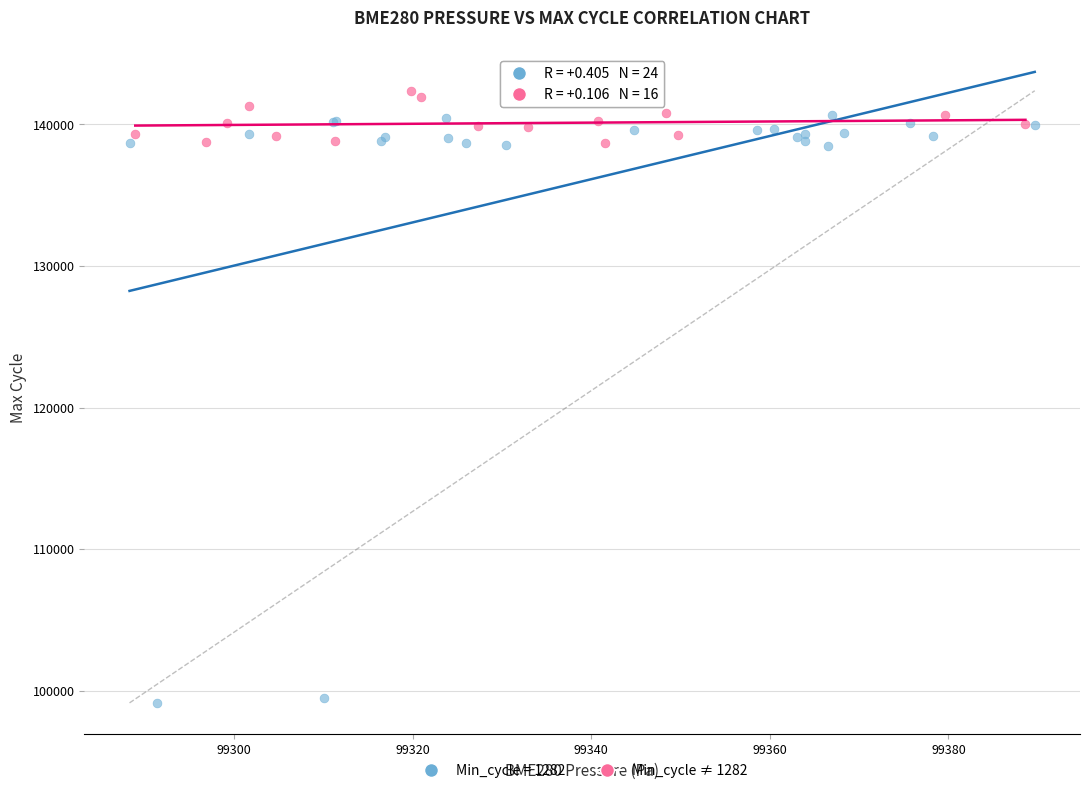

Which series has the widest spread of Y values?

Min_cycle = 1282